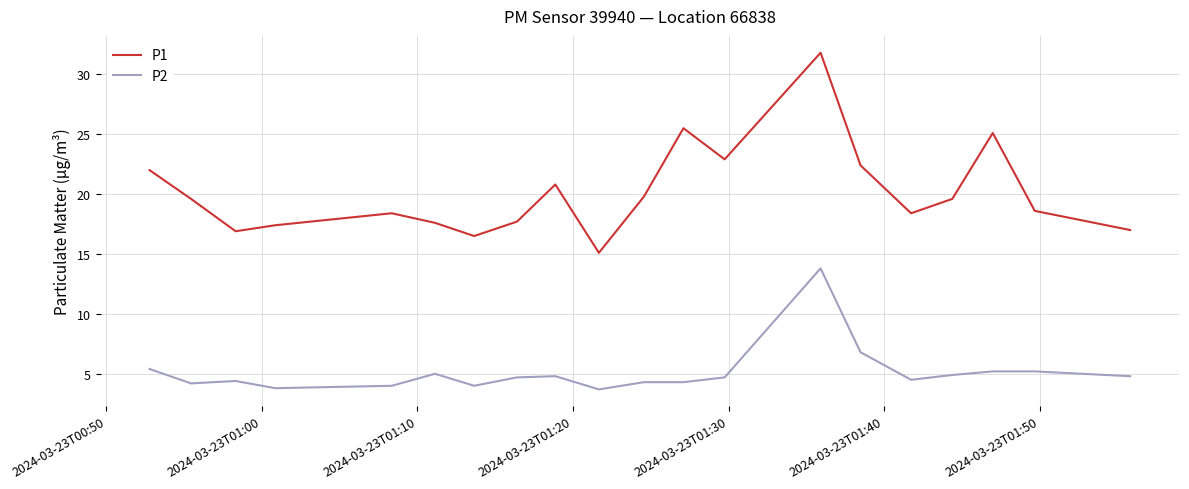

Which series has the largest range (max minus min)?

P1